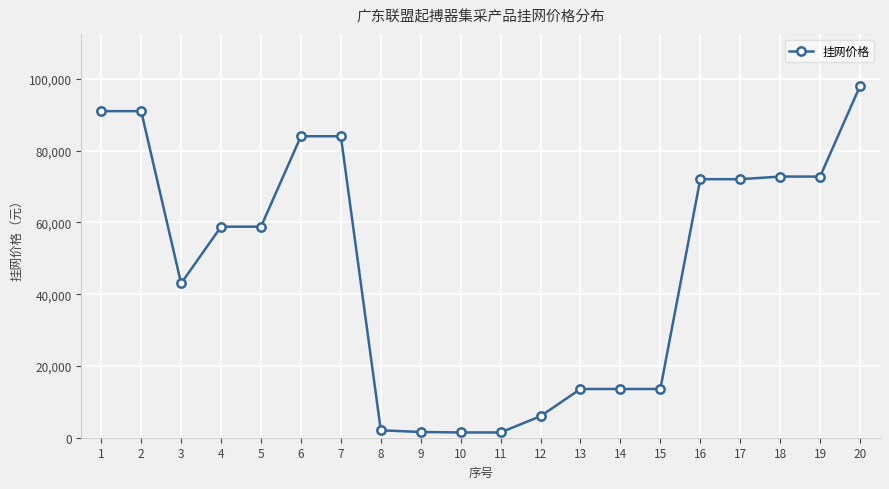

What is the value of the 12th point from the left?

6000